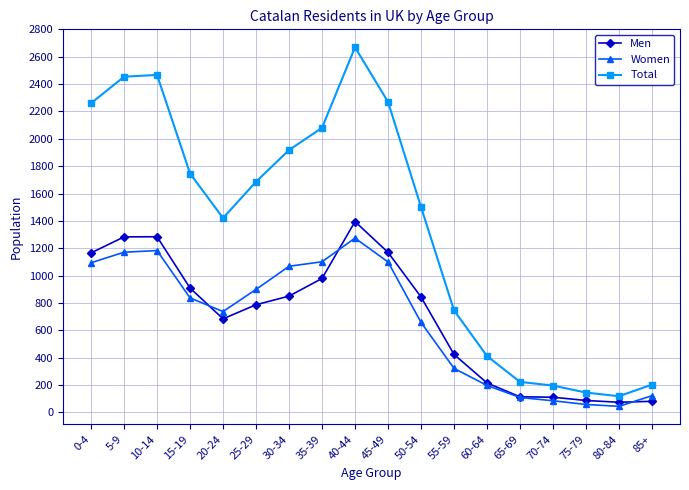

What is the sum of the Total values at 30-34 and 35-39?

3998